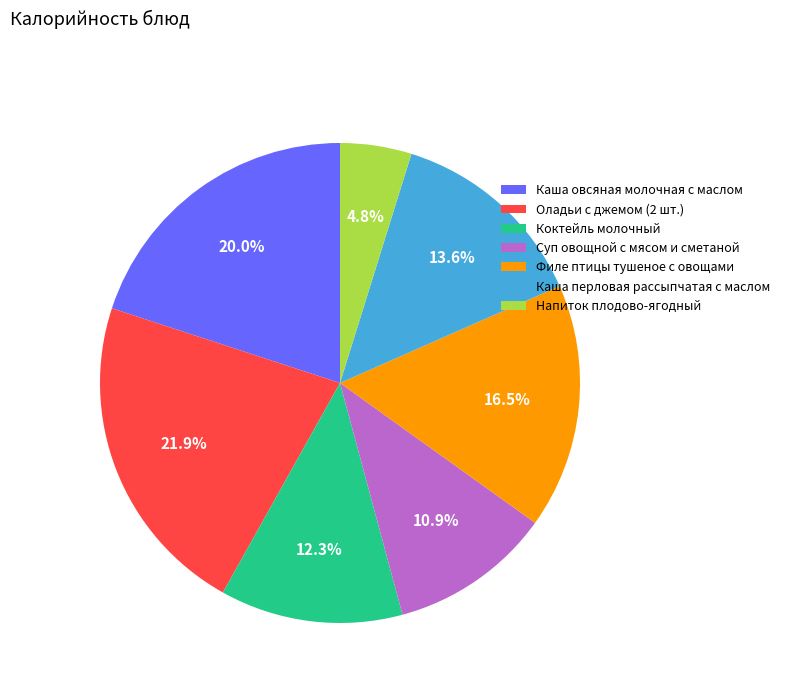

True or false: Суп овощной с мясом и сметаной accounts for 11% of the total.

True